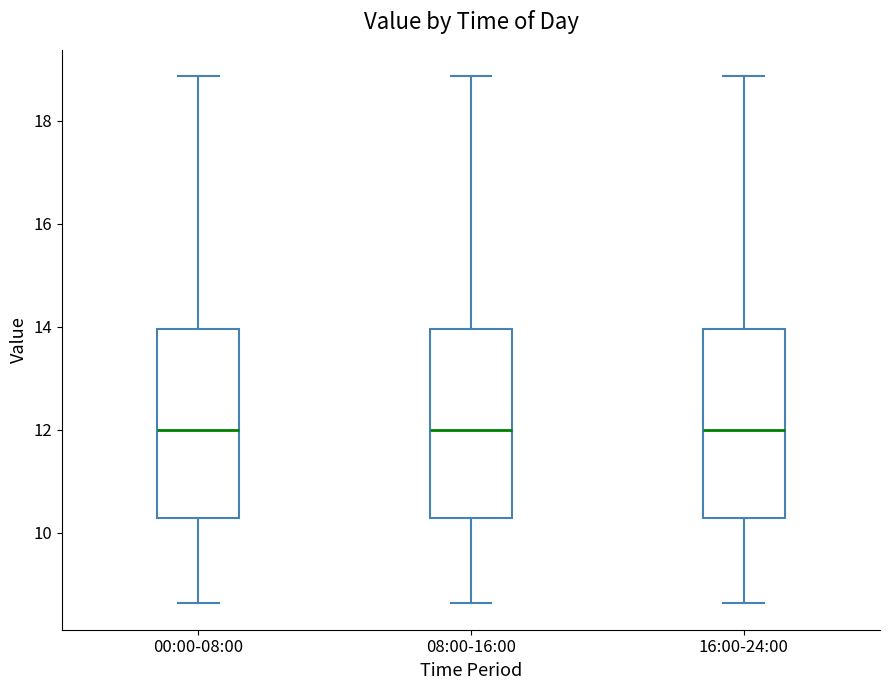

Reading left to right, transcribe this box plot: for each box, give where its median line is, the range the box spans, and where its two whiskers end, as read against the y-axis. The values are not printed on the chart, so give them approximately, as read against the axis.

00:00-08:00: median 12.0, box 10.2 to 14.0, whiskers 8.6 to 18.8
08:00-16:00: median 12.0, box 10.2 to 14.0, whiskers 8.6 to 18.8
16:00-24:00: median 12.0, box 10.2 to 14.0, whiskers 8.6 to 18.8